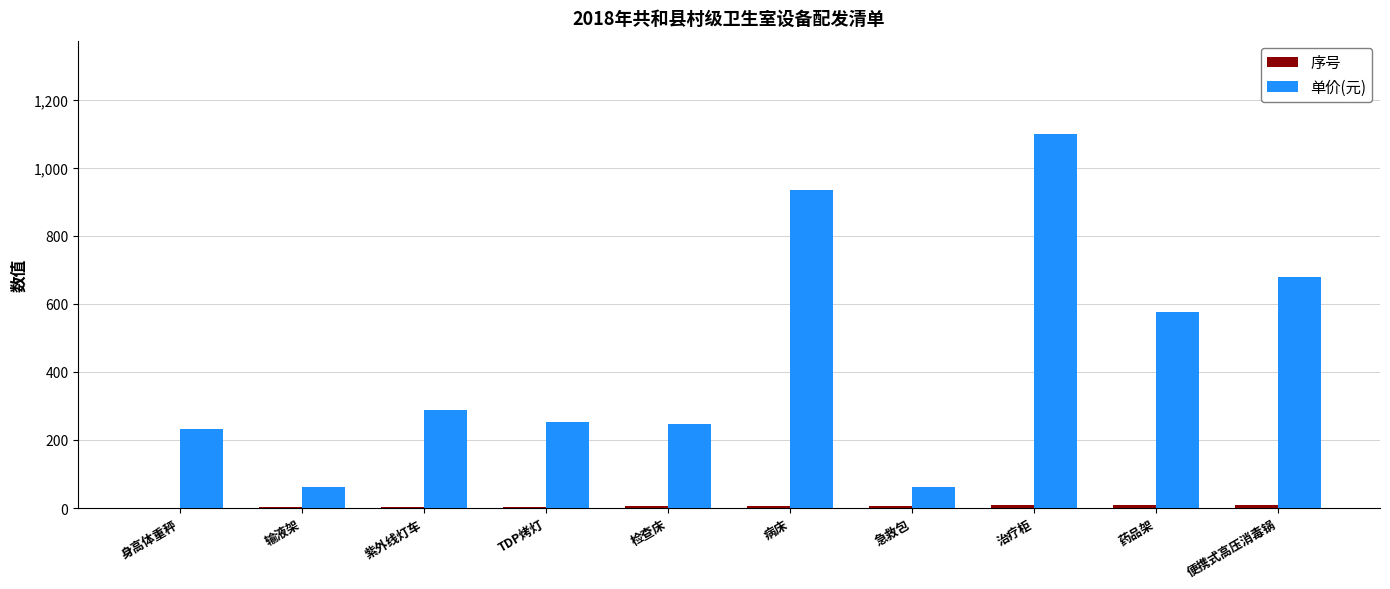

How many categories are shown in the chart?

10